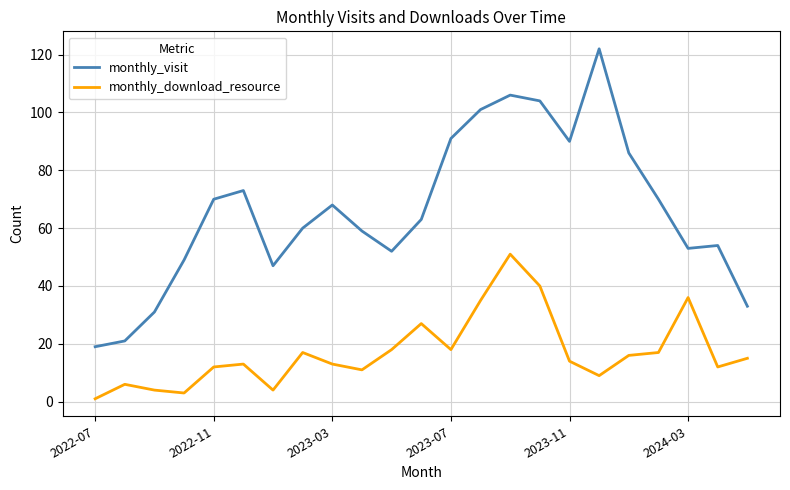

Is this an area chart (filled region under the line)?

No